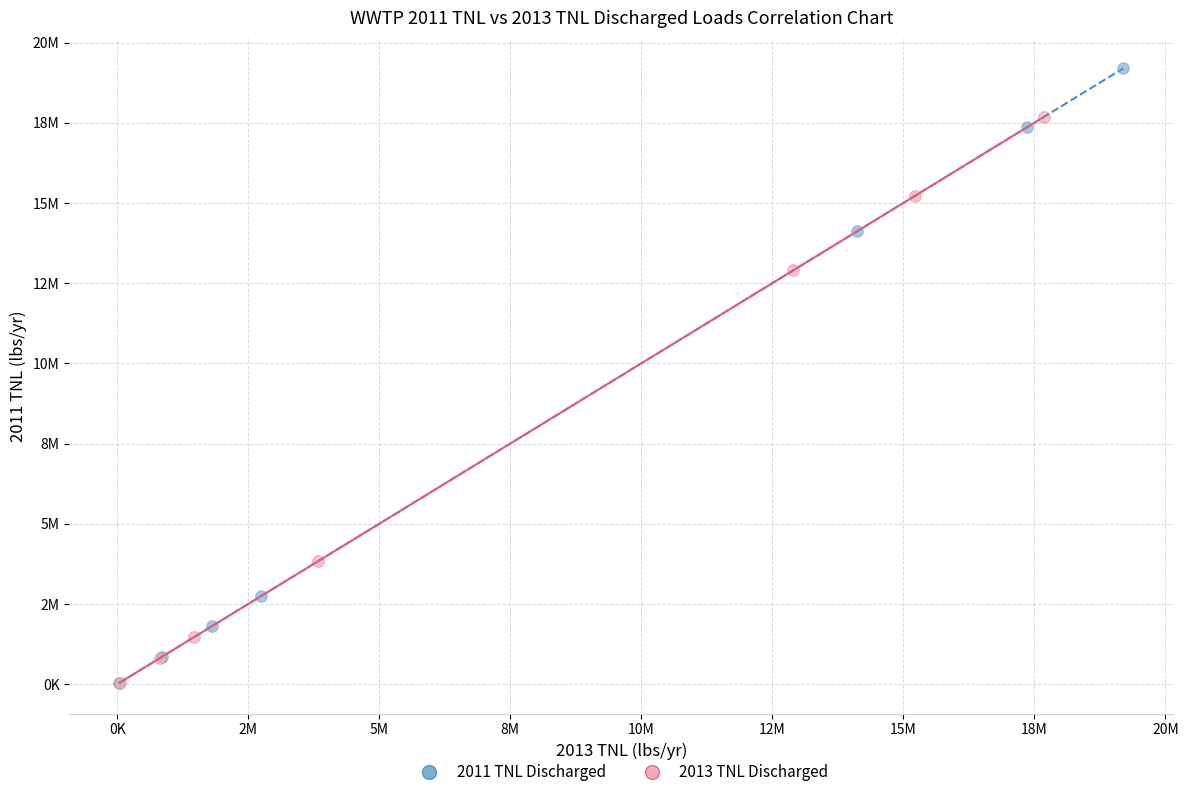

What are all the series names shown in the legend?

2011 TNL Discharged, 2013 TNL Discharged